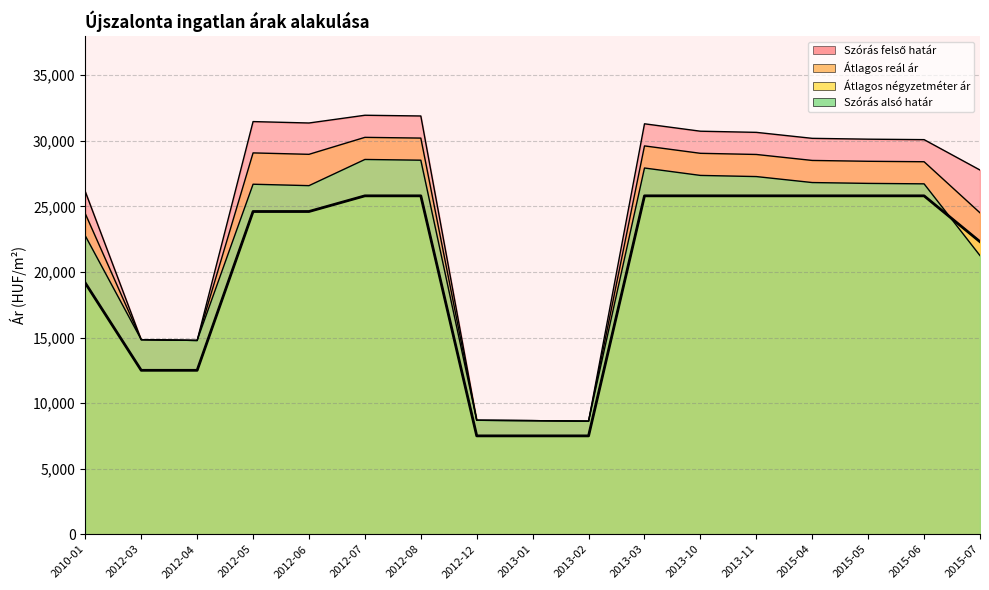

How many data points does each series have?

17